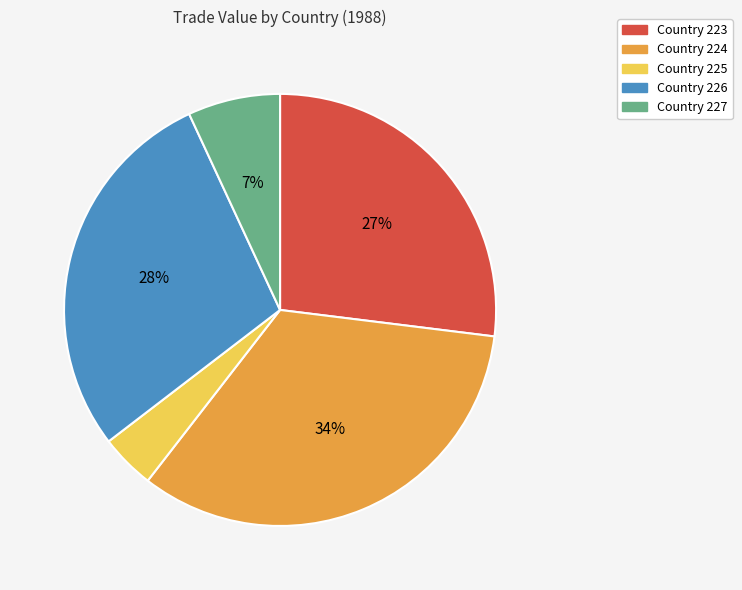

Combined, do Country 223 and Country 227 account for over 50%?

No